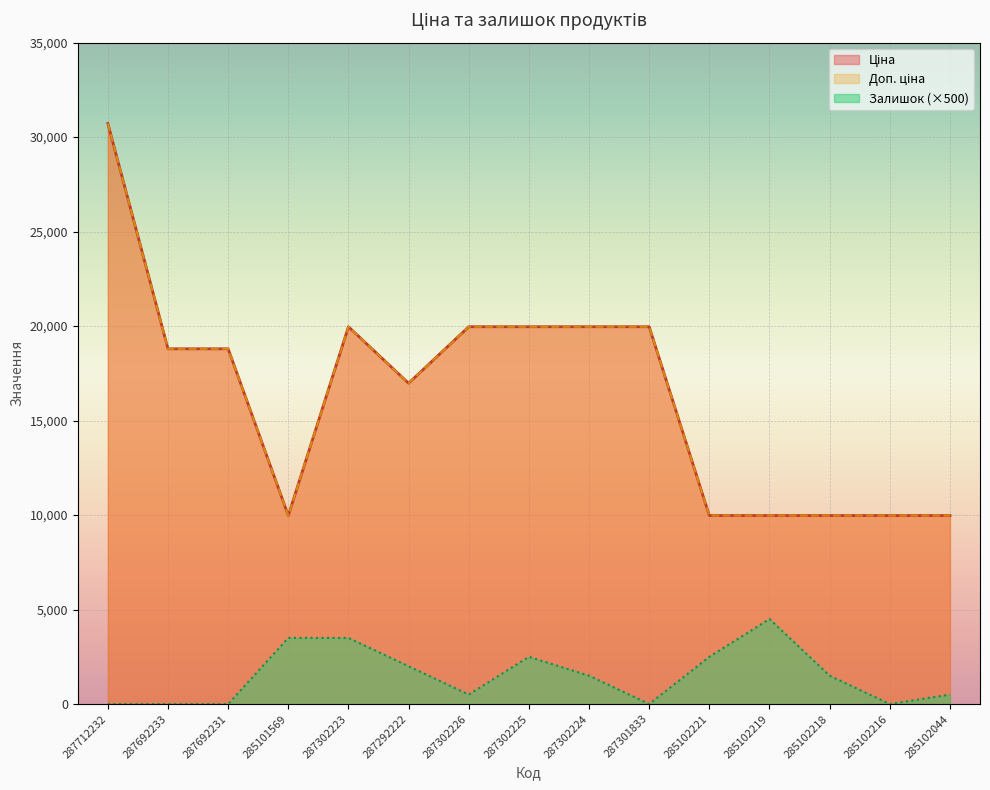

What is the difference between the second highest and second lowest values in the Доп. ціна series?

9989.2